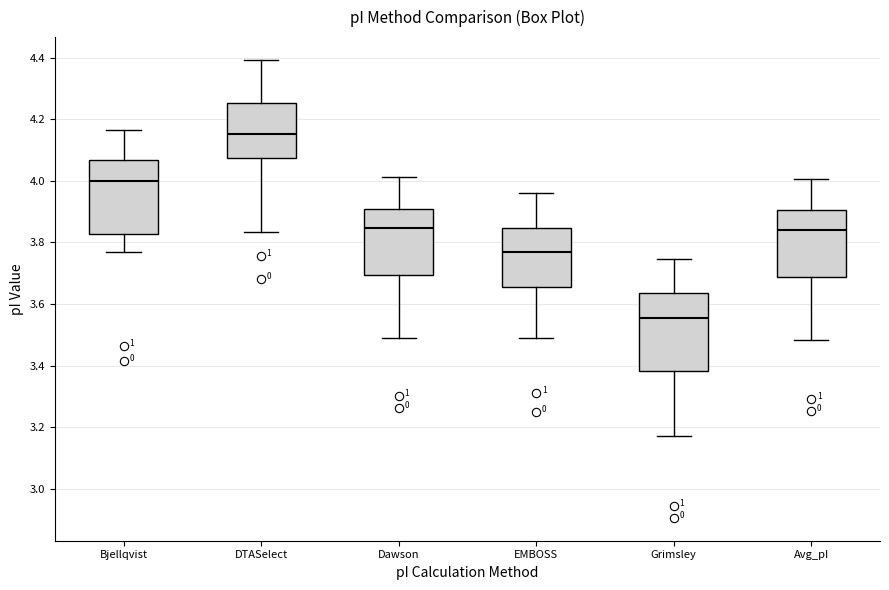

Reading left to right, transcribe this box plot: for each box, give where its median line is, the range the box spans, and where its two whiskers end, as read against the y-axis. The values are not printed on the chart, so give them approximately, as read against the axis.

Bjellqvist: median 4.00, box 3.82 to 4.06, whiskers 3.78 to 4.16
DTASelect: median 4.16, box 4.08 to 4.26, whiskers 3.84 to 4.40
Dawson: median 3.84, box 3.70 to 3.92, whiskers 3.50 to 4.02
EMBOSS: median 3.78, box 3.66 to 3.84, whiskers 3.50 to 3.96
Grimsley: median 3.56, box 3.38 to 3.64, whiskers 3.18 to 3.74
Avg_pI: median 3.84, box 3.68 to 3.90, whiskers 3.48 to 4.00